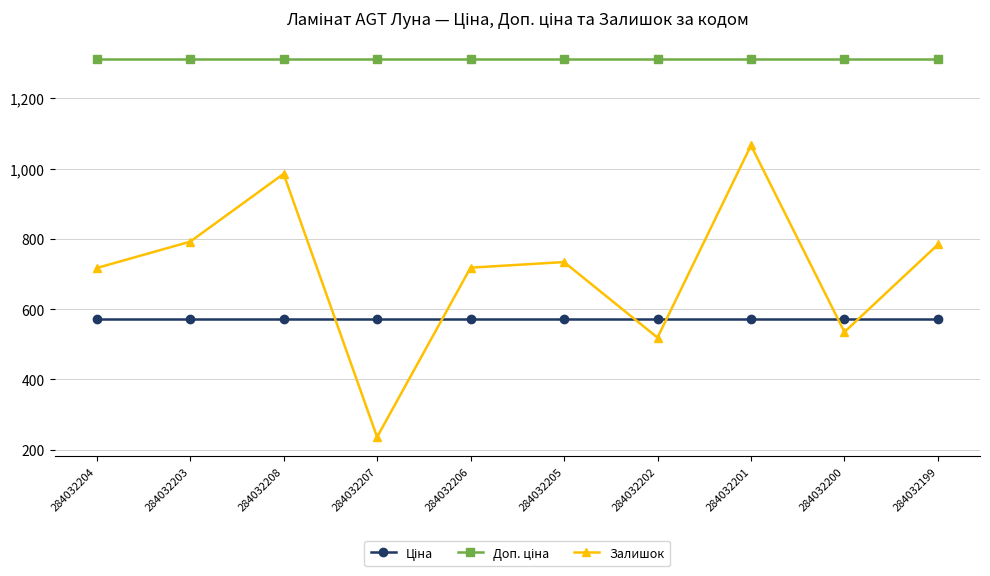

What is the label of the 4th point from the left?

284032207